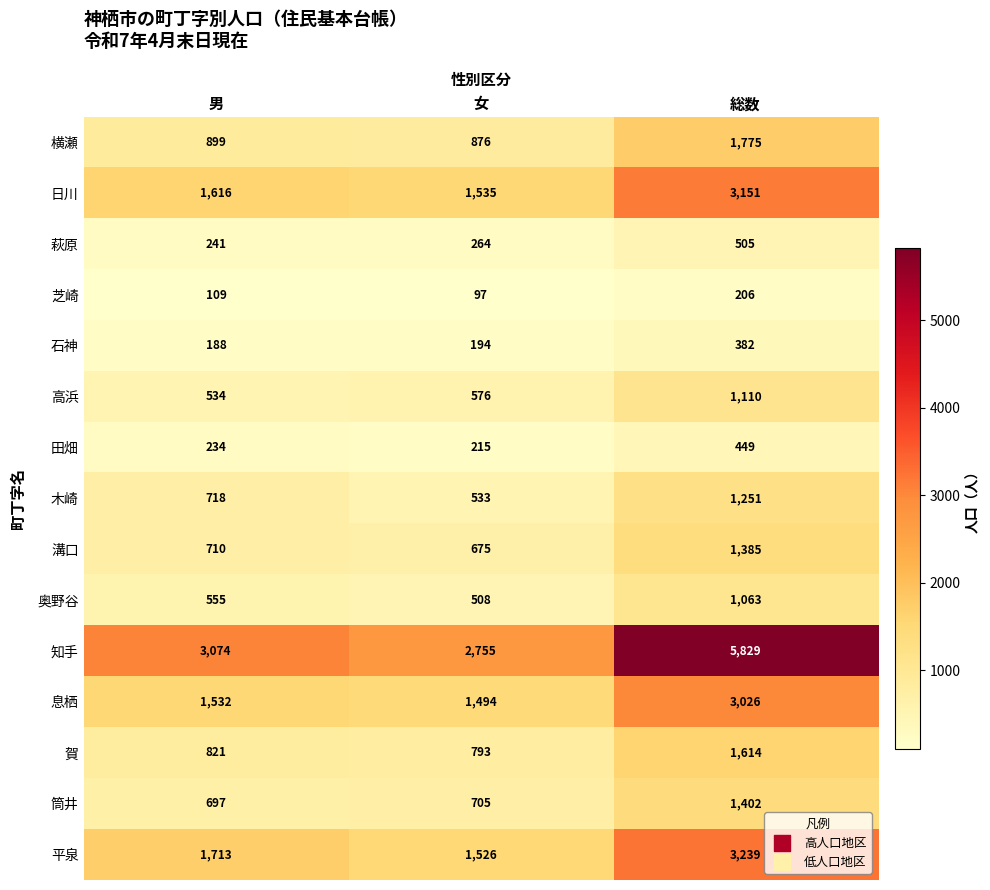

What is the average value of the 田畑 series?

299